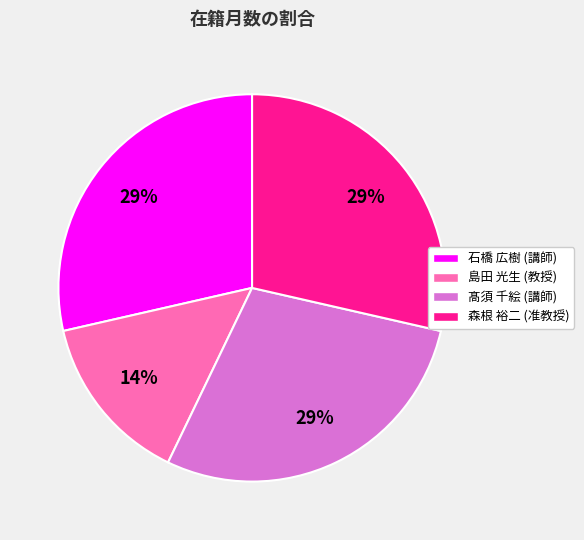

Is the sum of 森根 裕二 (准教授) and 島田 光生 (教授) greater than half?

No